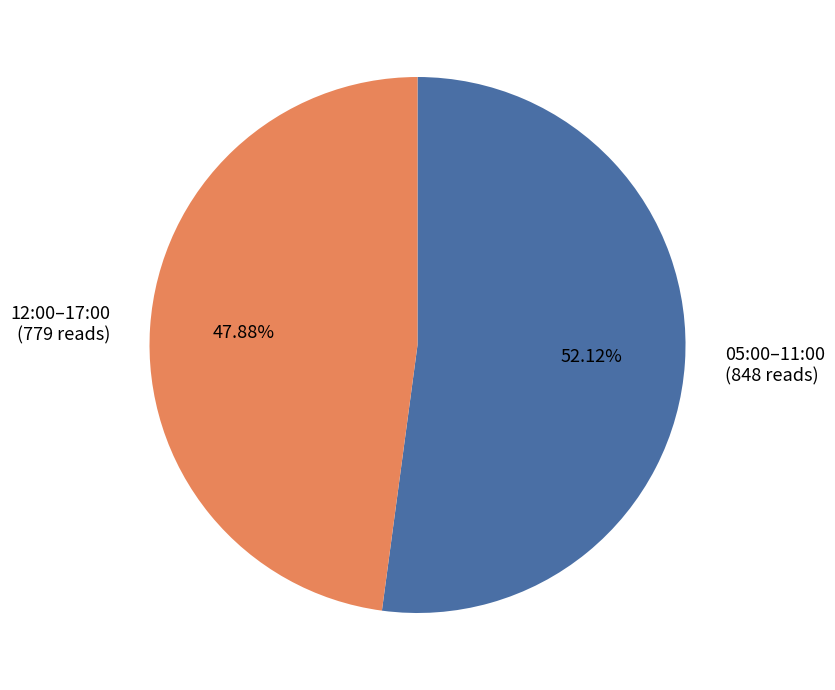

What is the smallest slice in the pie chart?

12:00–17:00 (779 reads)